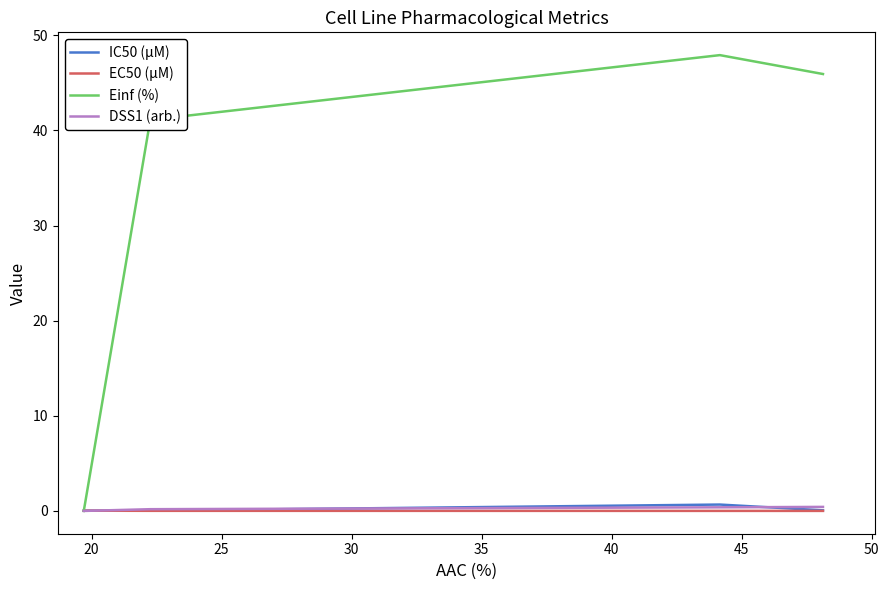

Which series has the widest spread of values?

Einf (%)